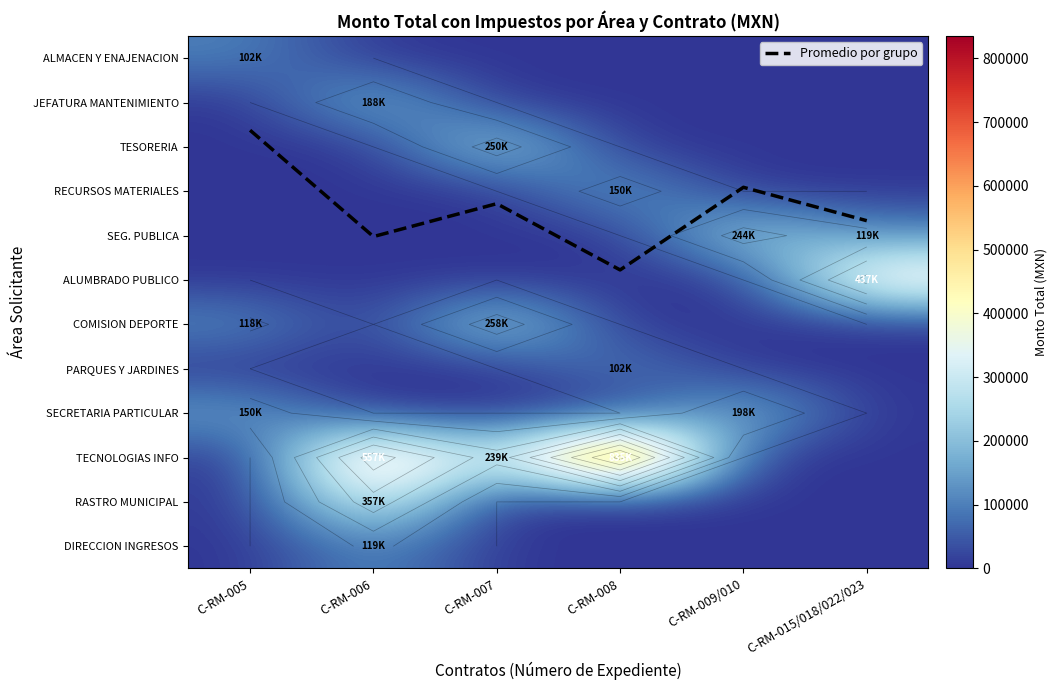

Which category has the highest value in the RASTRO MUNICIPAL series?

C-RM-006